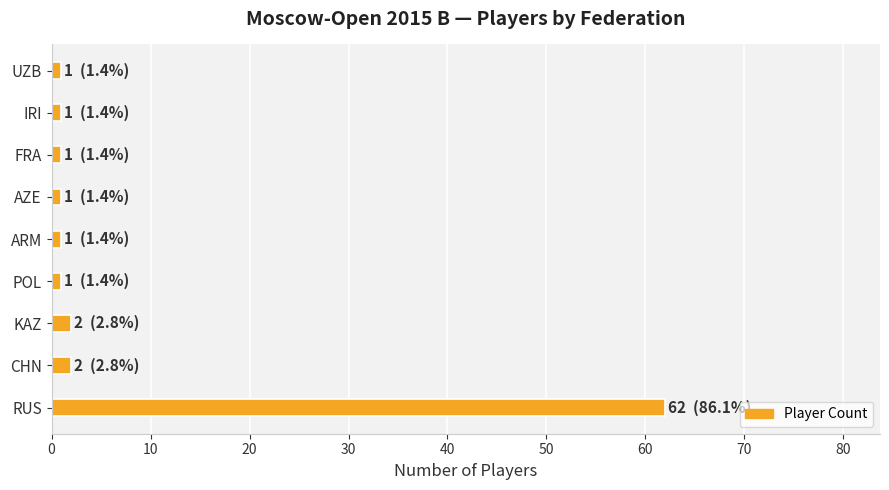

Reading bottom to top, what are all the values shown in this chart?

62	2	2	1	1	1	1	1	1